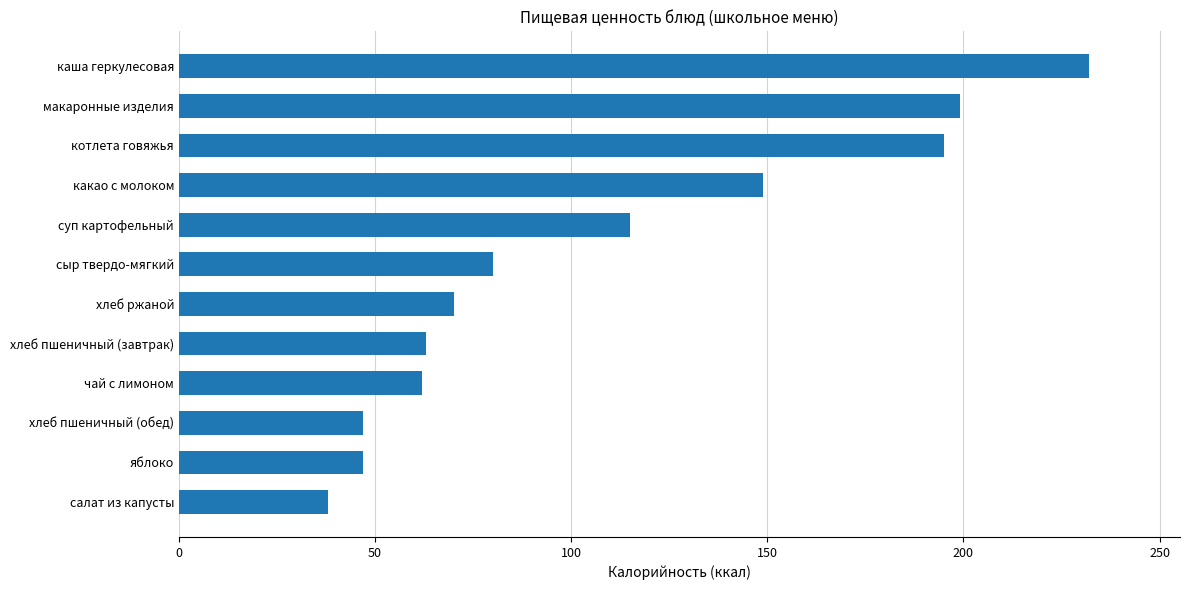

How many data points does each series have?

12